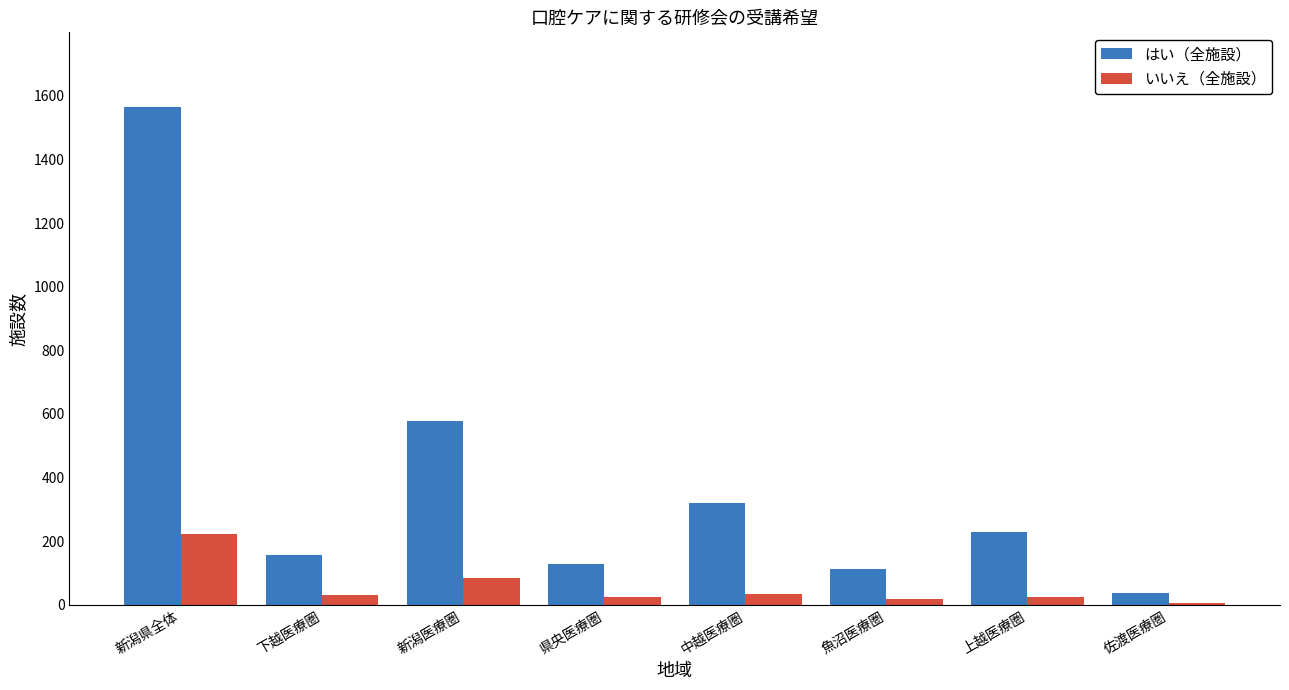

What value does the はい（全施設） series have at 新潟県全体?

1565